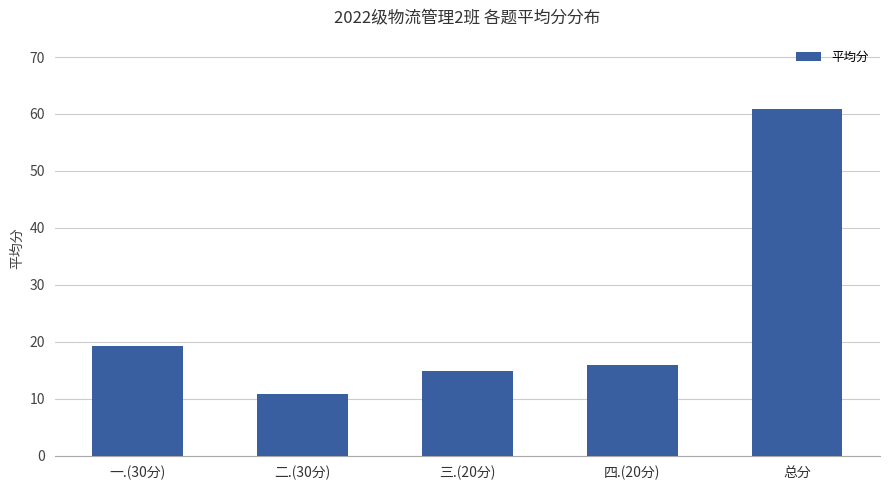

Approximately how many times larger is the value at 二.(30分) compared to 总分?

0.2